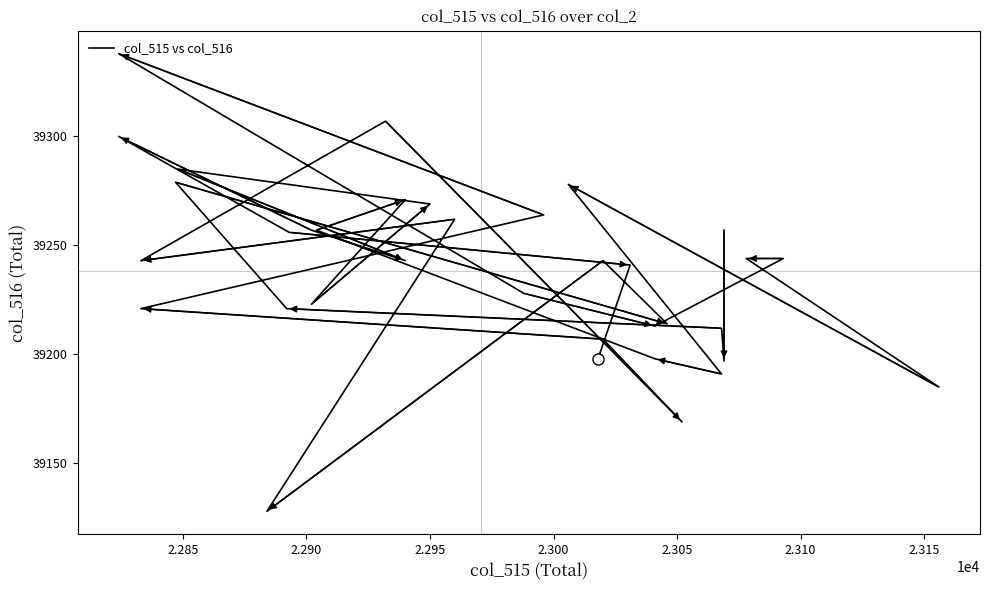

How many data points are less than 39243?

16